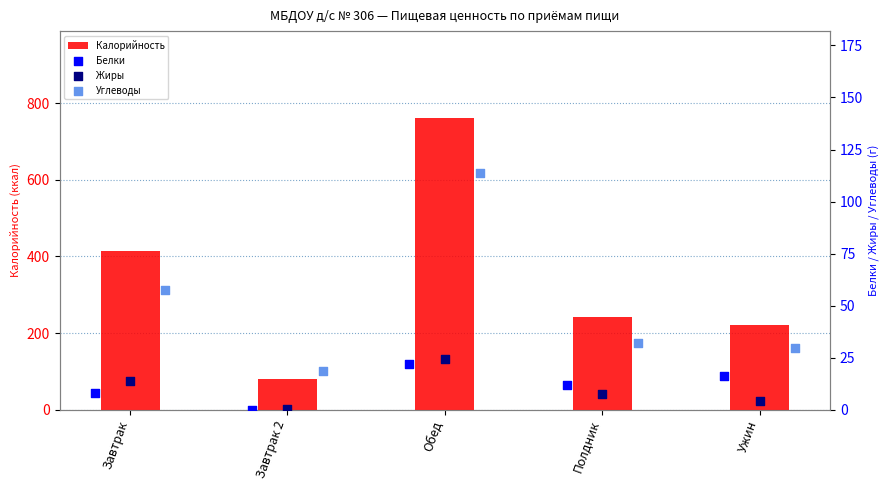

Which series has the largest total across all categories?

Калорийность